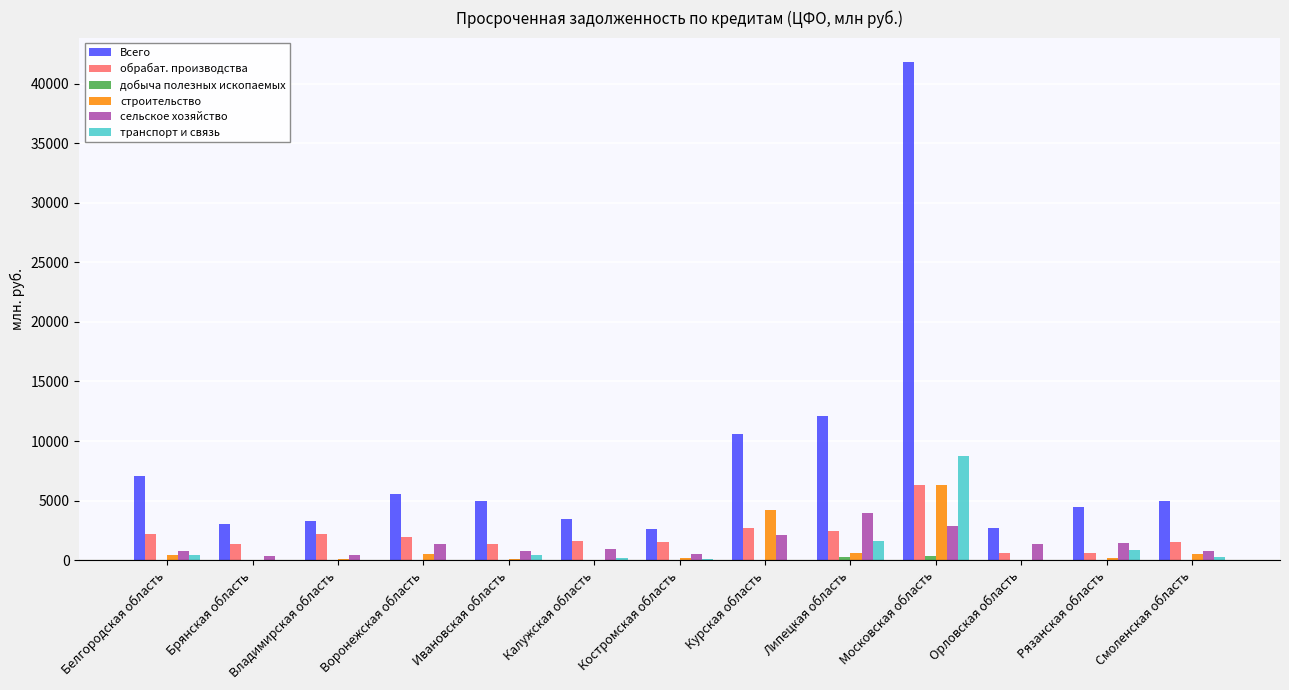

Which label corresponds to the largest value in the chart?

Московская область